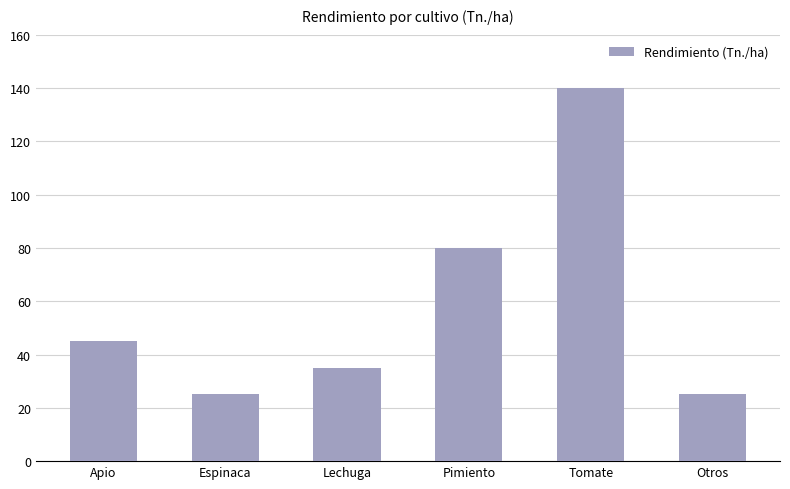

What is the maximum value shown in the chart?

140